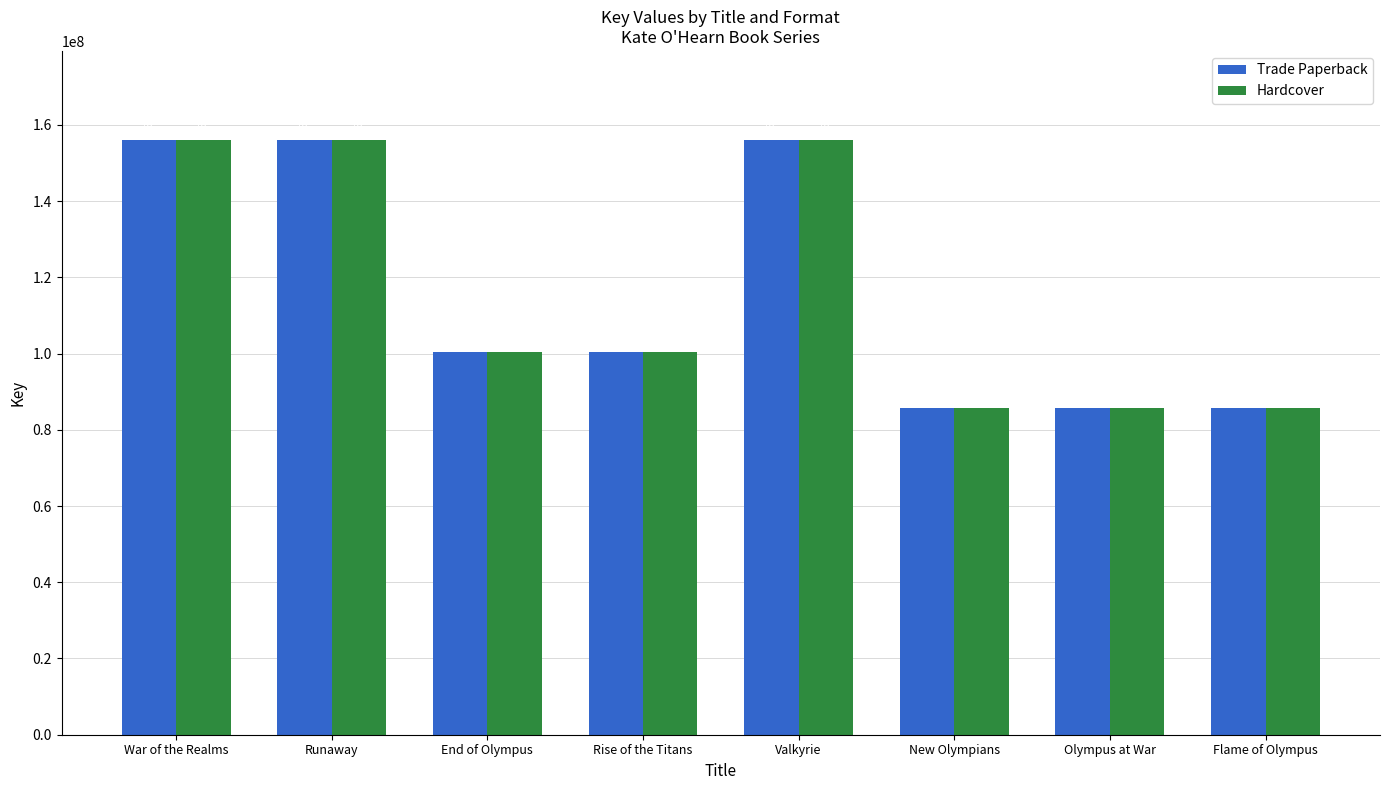

What are all the series names shown in the legend?

Trade Paperback, Hardcover